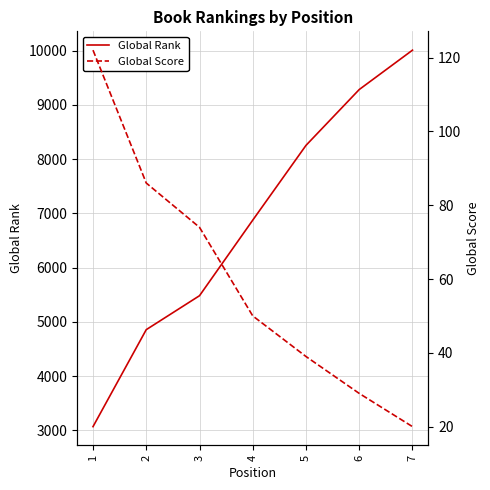

The value of Global Rank at 2 is 4856. True or false?

True